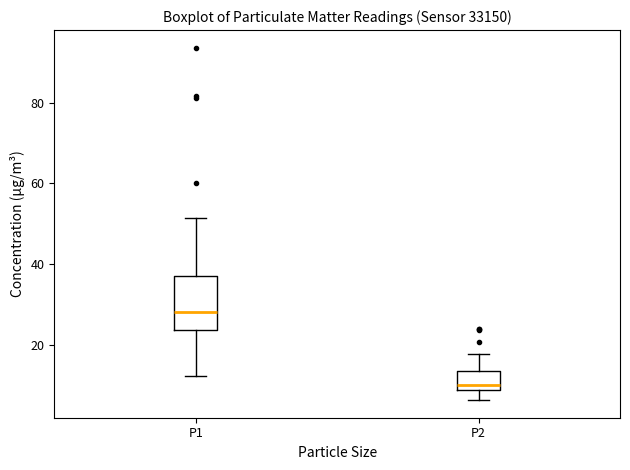

Reading left to right, transcribe this box plot: for each box, give where its median line is, the range the box spans, and where its two whiskers end, as read against the y-axis. The values are not printed on the chart, so give them approximately, as read against the axis.

P1: median 28, box 24 to 38, whiskers 12 to 52
P2: median 10, box 8 to 14, whiskers 6 to 18